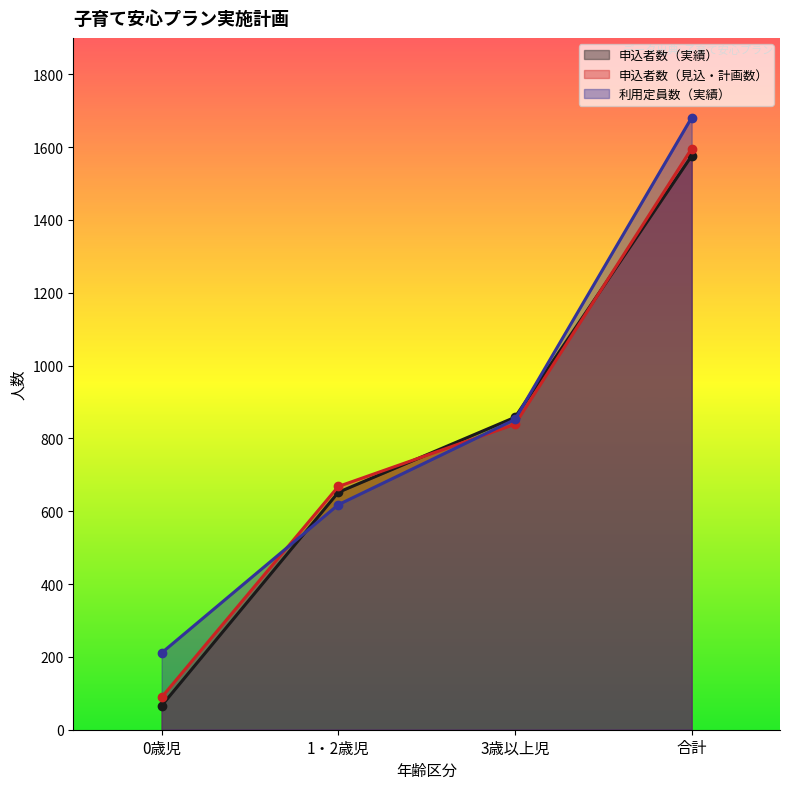

What is the value of the 申込者数（見込・計画数） point at the 2nd from the left?

668